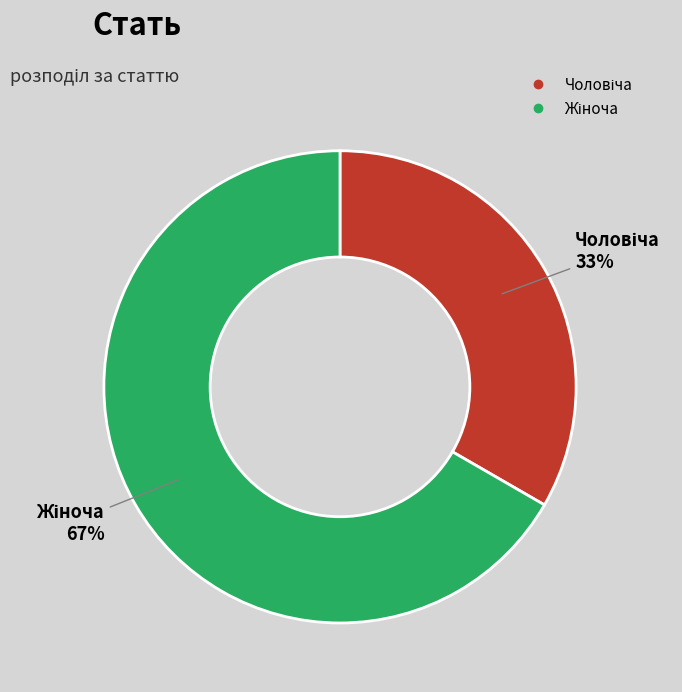

Does any single category account for the majority?

Yes